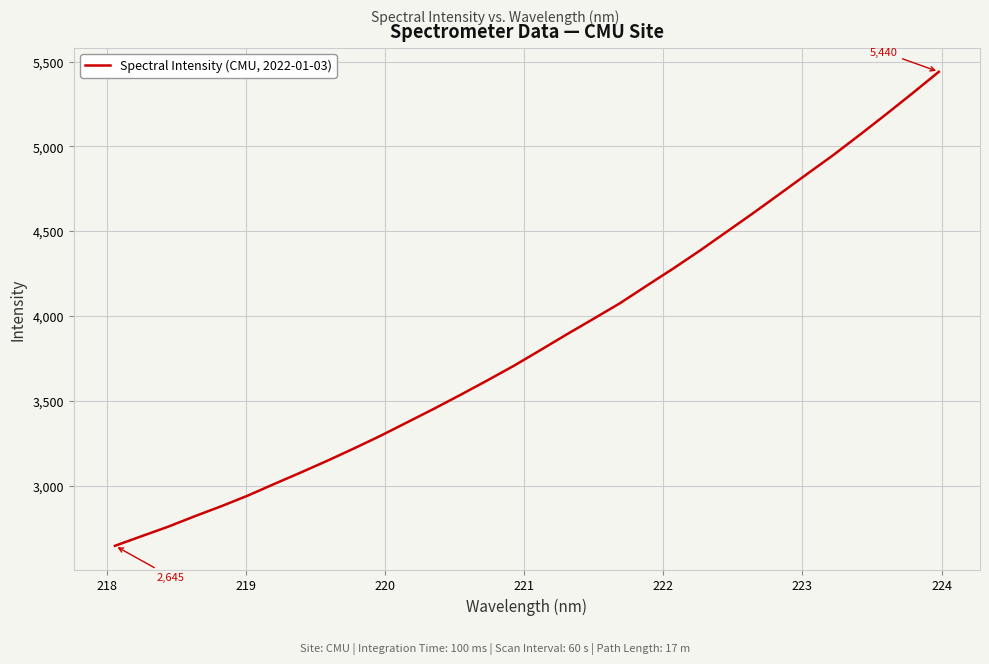

True or false: there are more than 1 points higher than both neighbors.

False